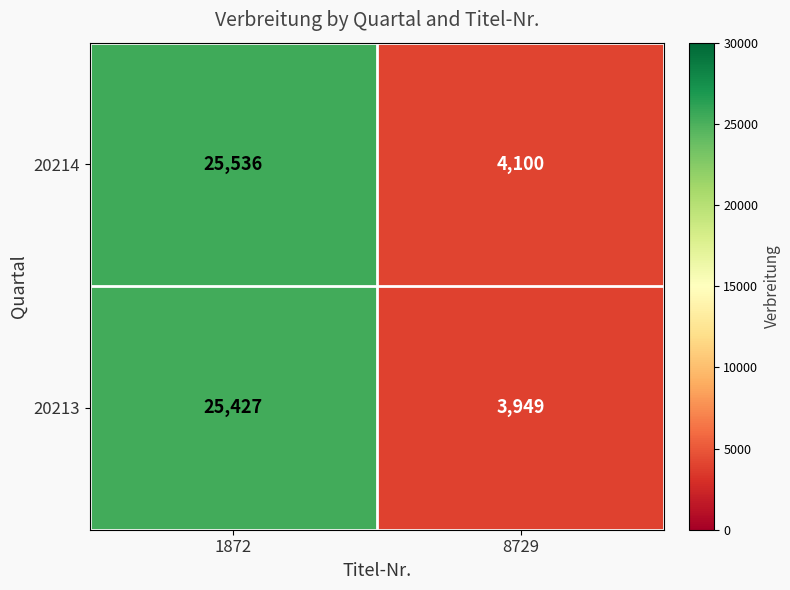

Which series has the largest total across all categories?

20214